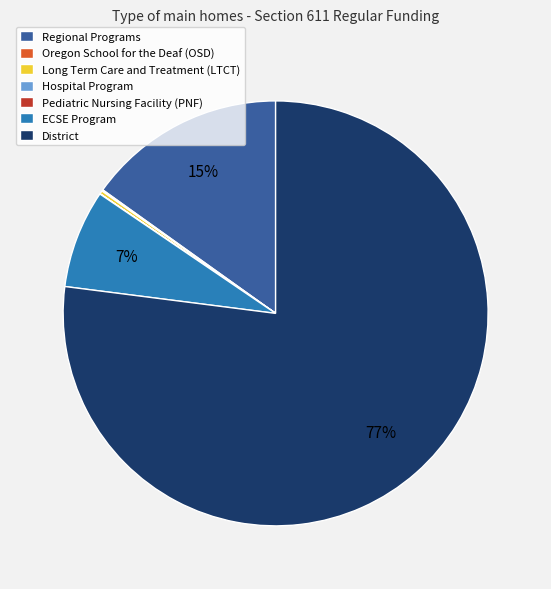

Which slice represents more than half of the pie?

District